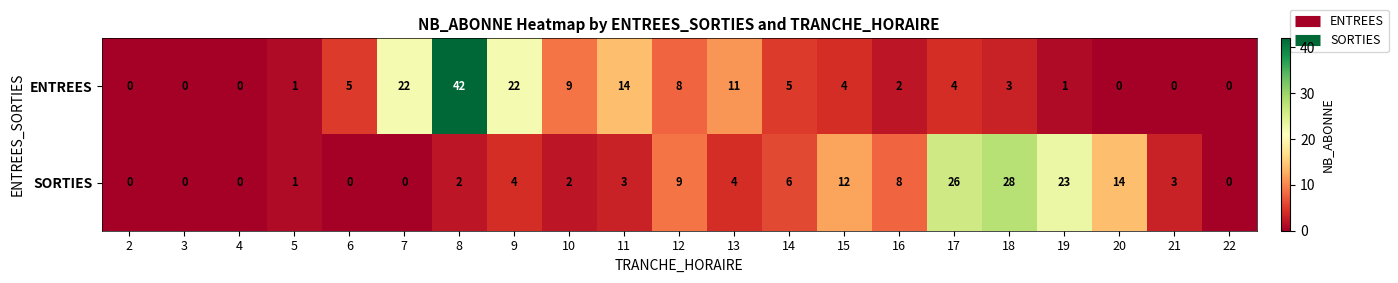

The value of ENTREES at 19 is 1. True or false?

True